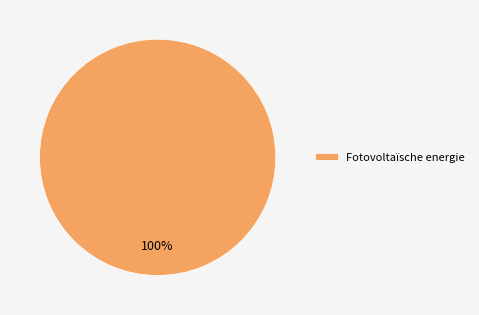

Is it true that Fotovoltaïsche energie is 100% of the pie?

True